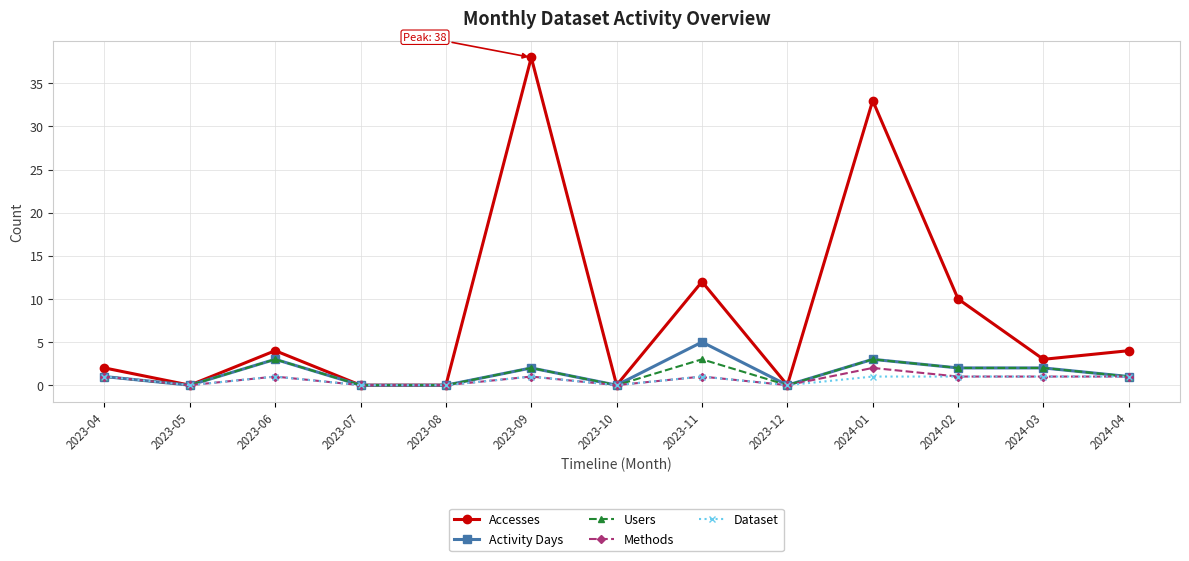

How many values in the Dataset series are below 1?

5